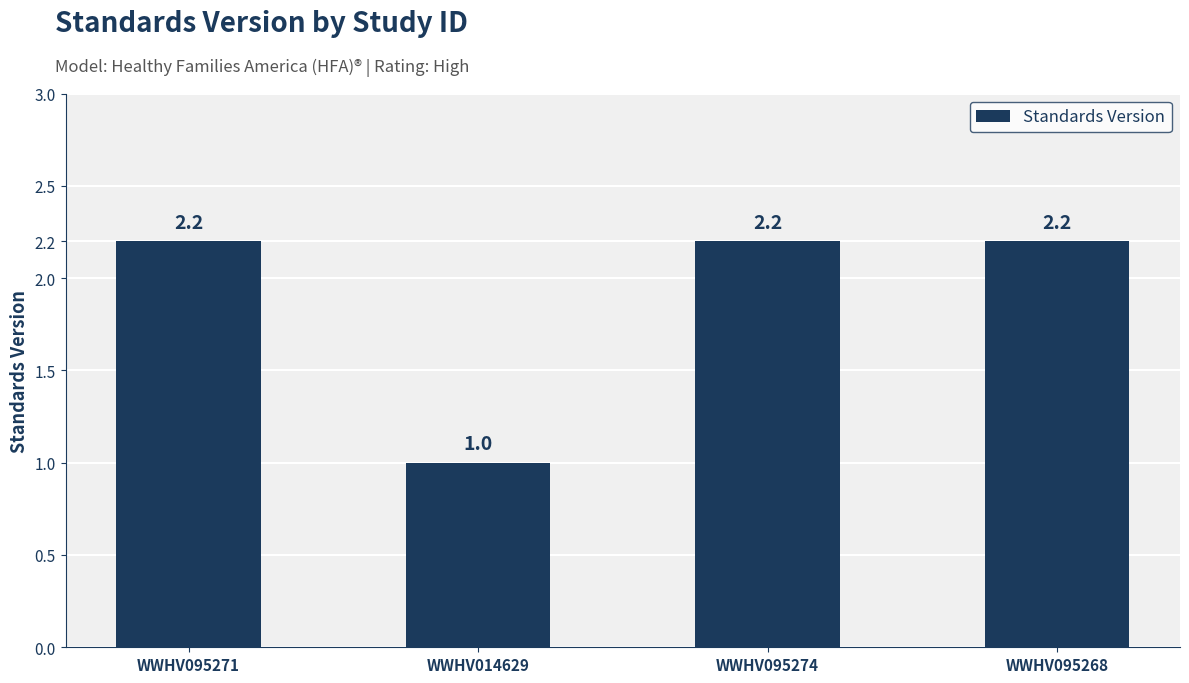

True or false: the data shows 2.2 at WWHV095274.

True